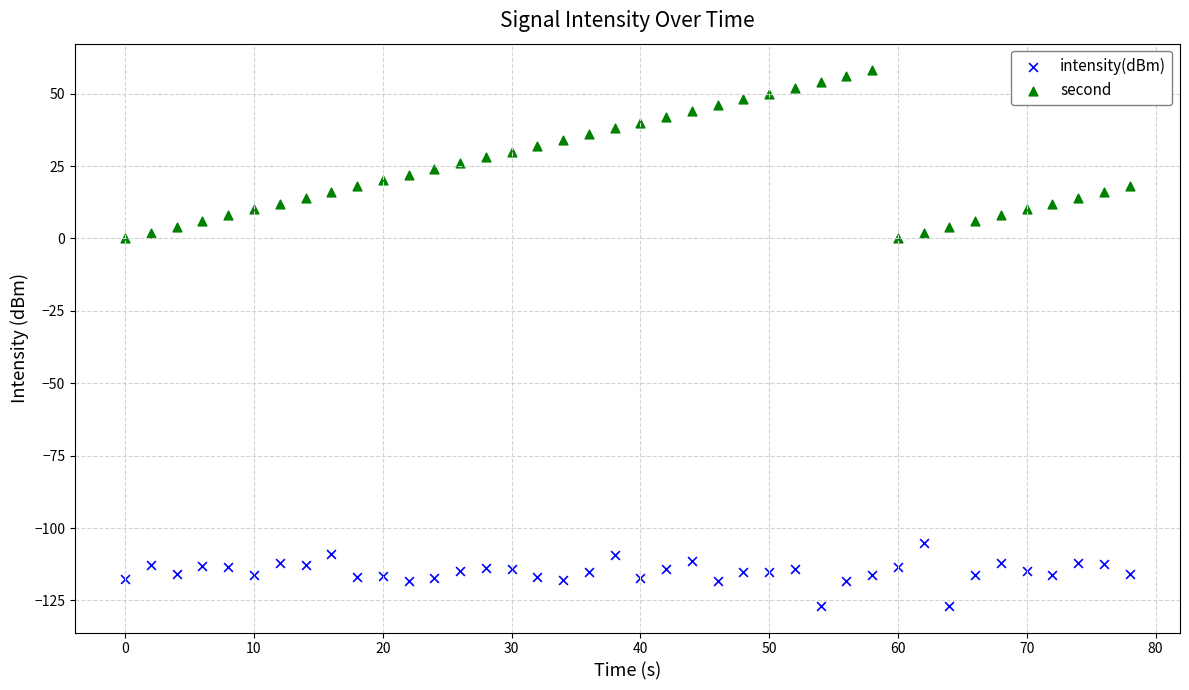

Which series reaches the maximum Y coordinate?

second